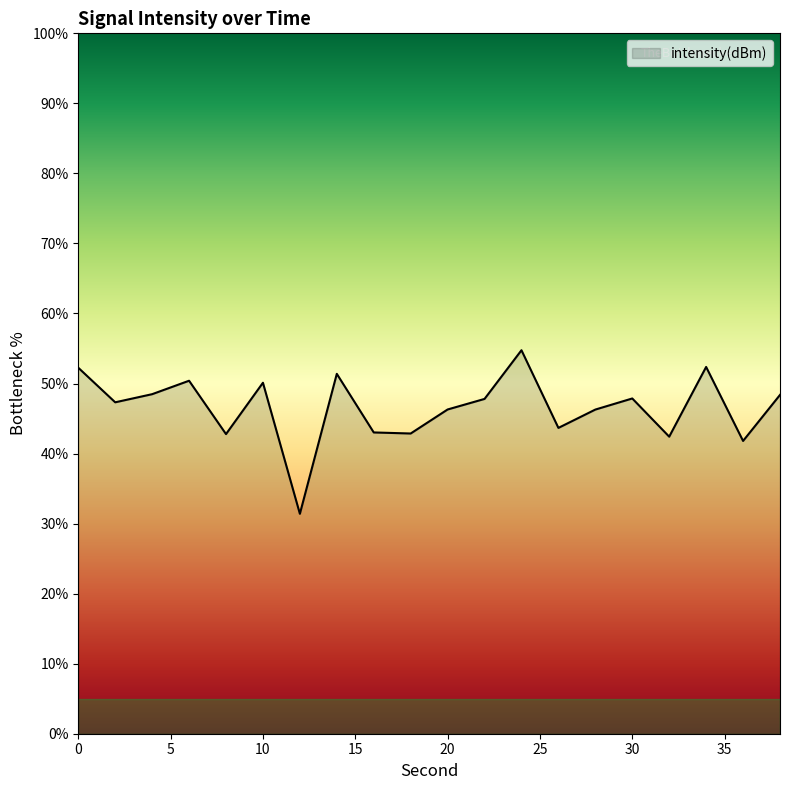

Count the number of categories in the chart.

20